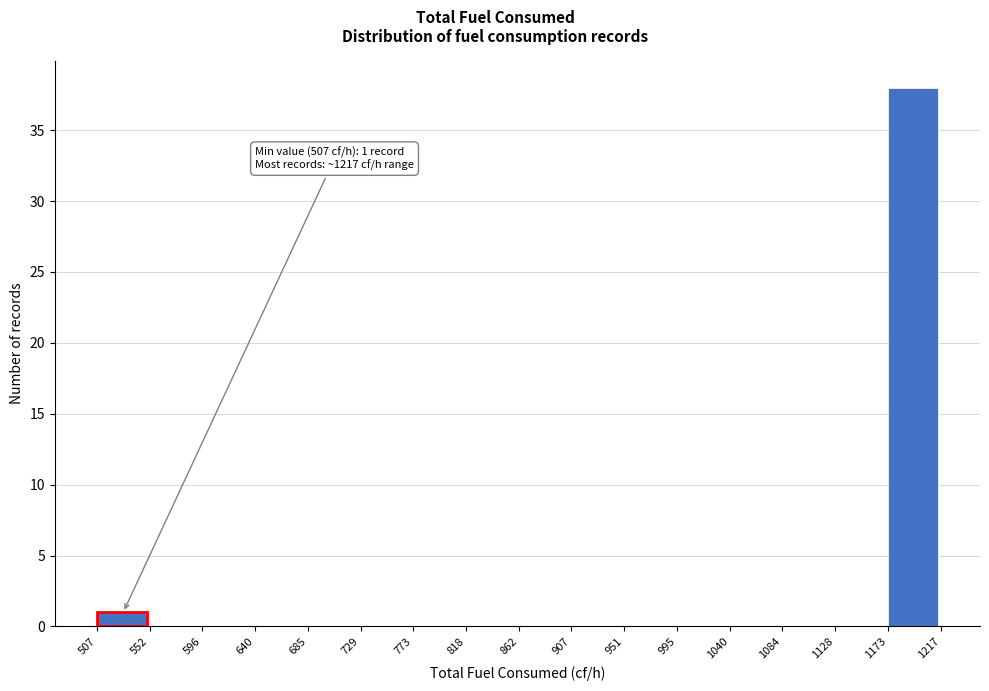

Which range on the x-axis has the tallest bar?

1173 to 1217